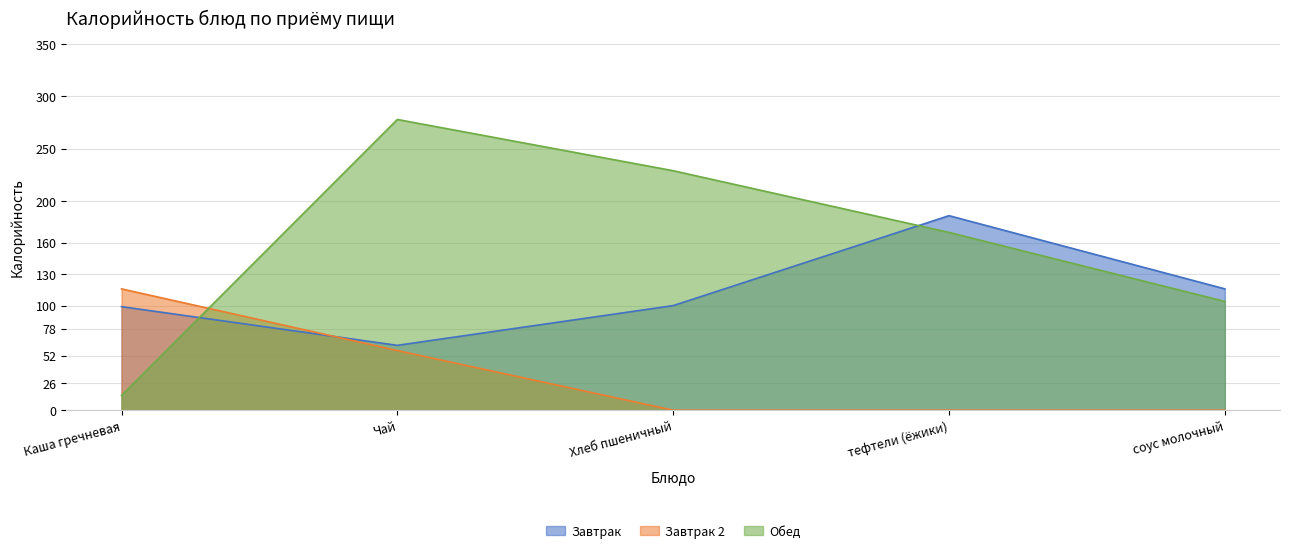

At which category is the sum across all series the highest?

Чай